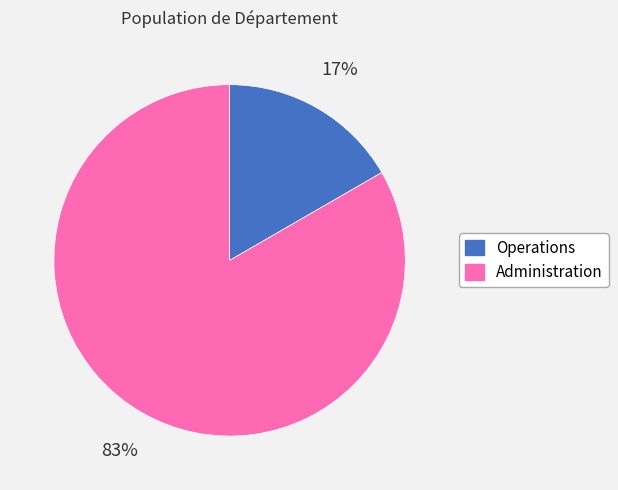

Does any single category account for the majority?

Yes